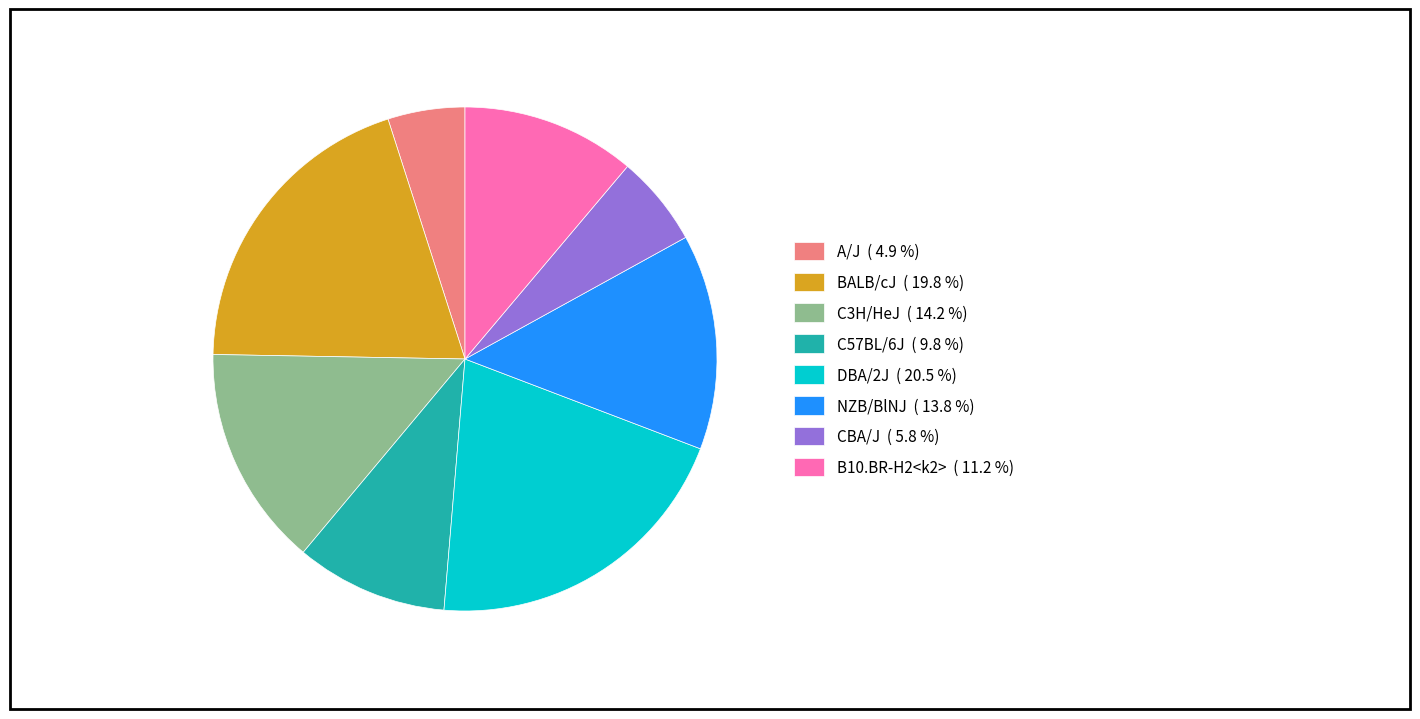

How many segments does this pie chart have?

8